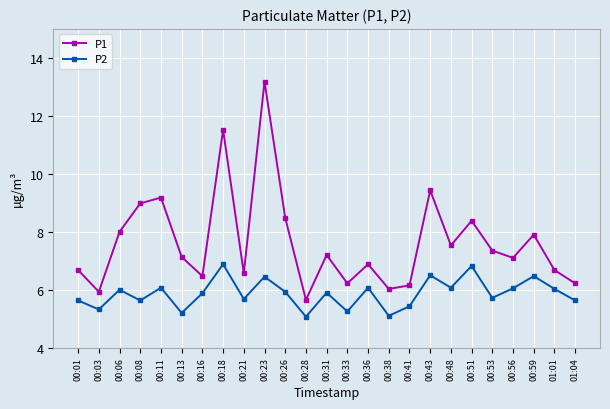

True or false: P2 and P1 intersect in this chart.

False